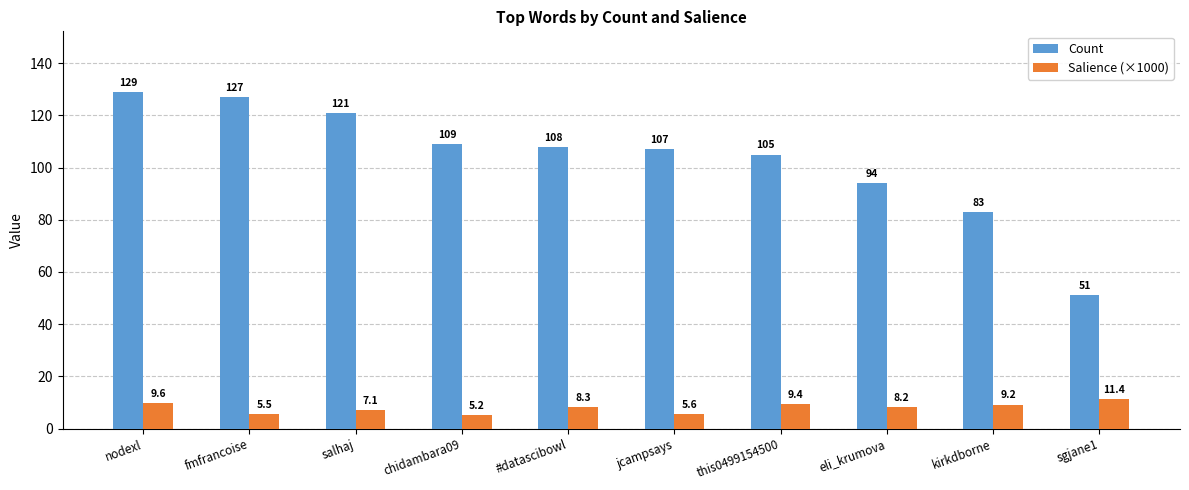

Reading left to right, what are all the values shown in this chart?

Count: nodexl=129.0	fmfrancoise=127.0	salhaj=121.0	chidambara09=109.0	#datascibowl=108.0	jcampsays=107.0	this0499154500=105.0	eli_krumova=94.0	kirkdborne=83.0	sgjane1=51.0
Salience (×1000): nodexl=9.6	fmfrancoise=5.5	salhaj=7.1	chidambara09=5.2	#datascibowl=8.3	jcampsays=5.6	this0499154500=9.4	eli_krumova=8.2	kirkdborne=9.2	sgjane1=11.4